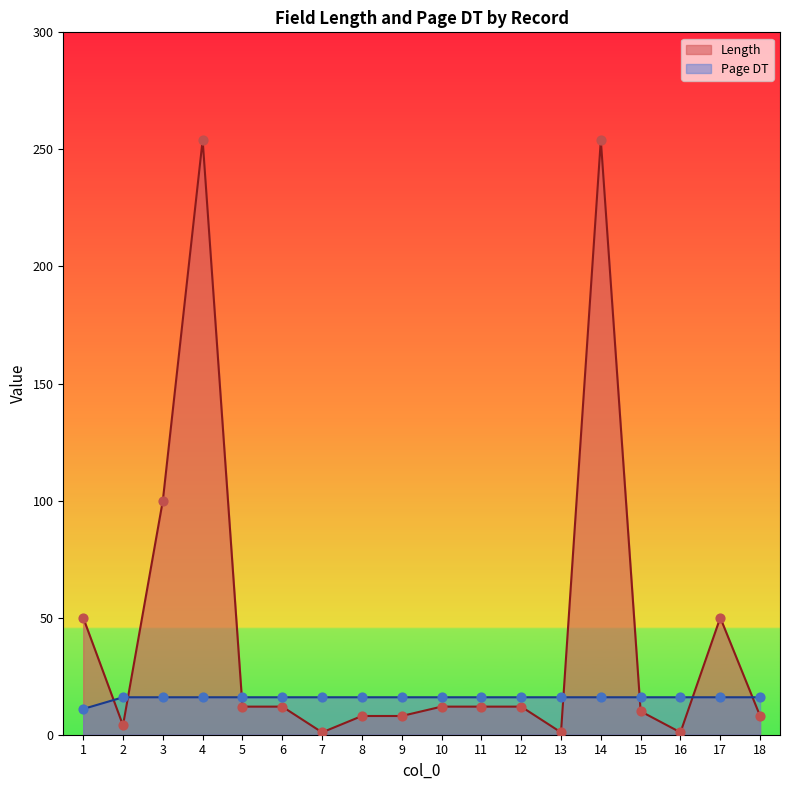

At how many categories does at least one series exceed 147?

2